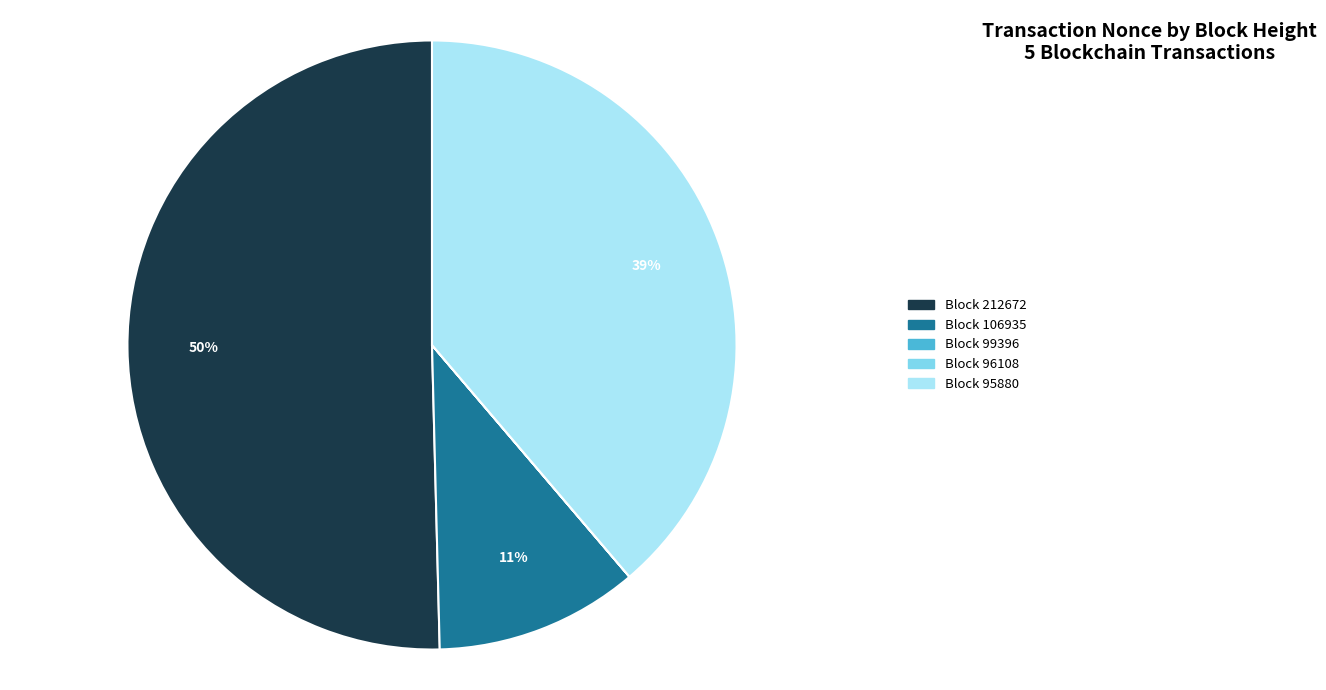

Which category accounts for the majority?

Block 212672